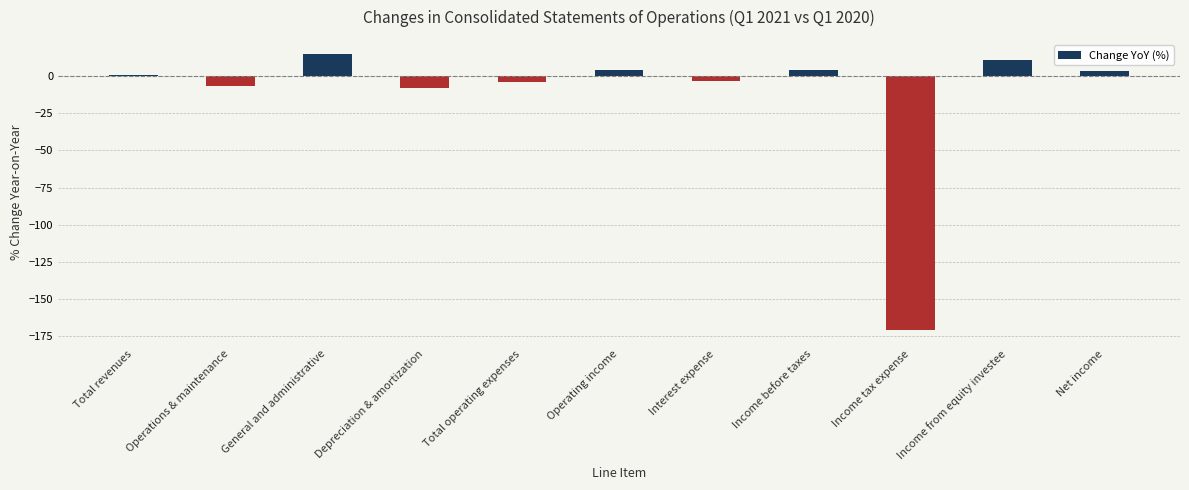

What is the sum of the values at Total operating expenses and Depreciation & amortization?

-11.7